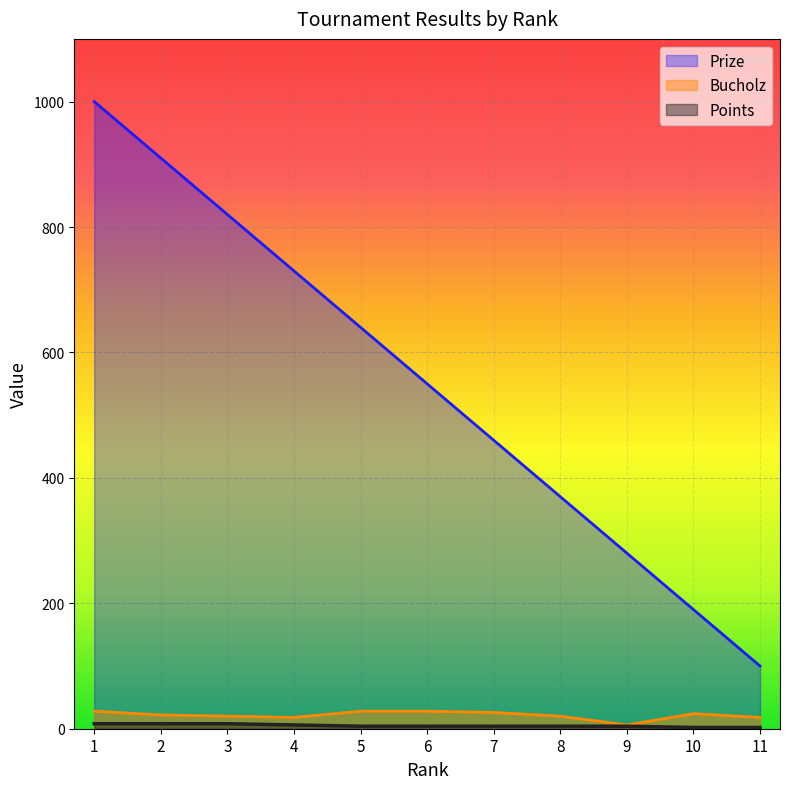

What is the difference between the Points values at 6 and 4?

2